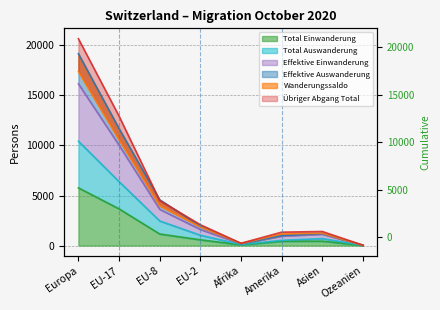

Does the chart have visible grid lines?

Yes